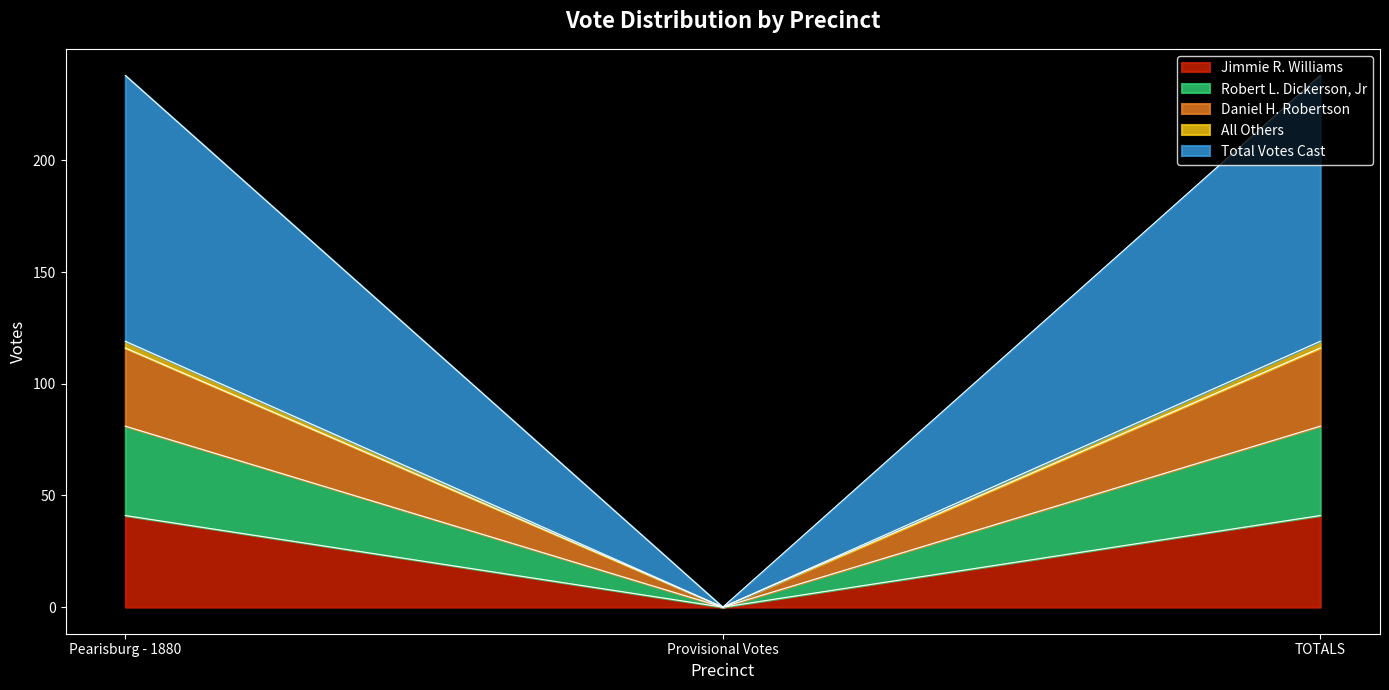

How many values in All Others are above zero?

2